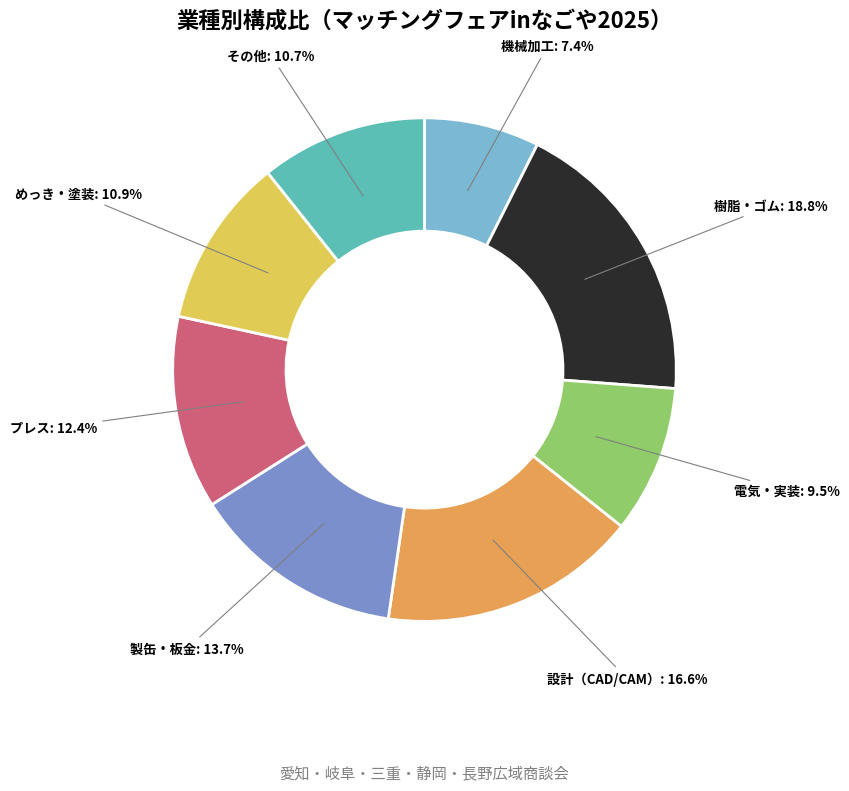

Is there a majority slice in this chart?

No